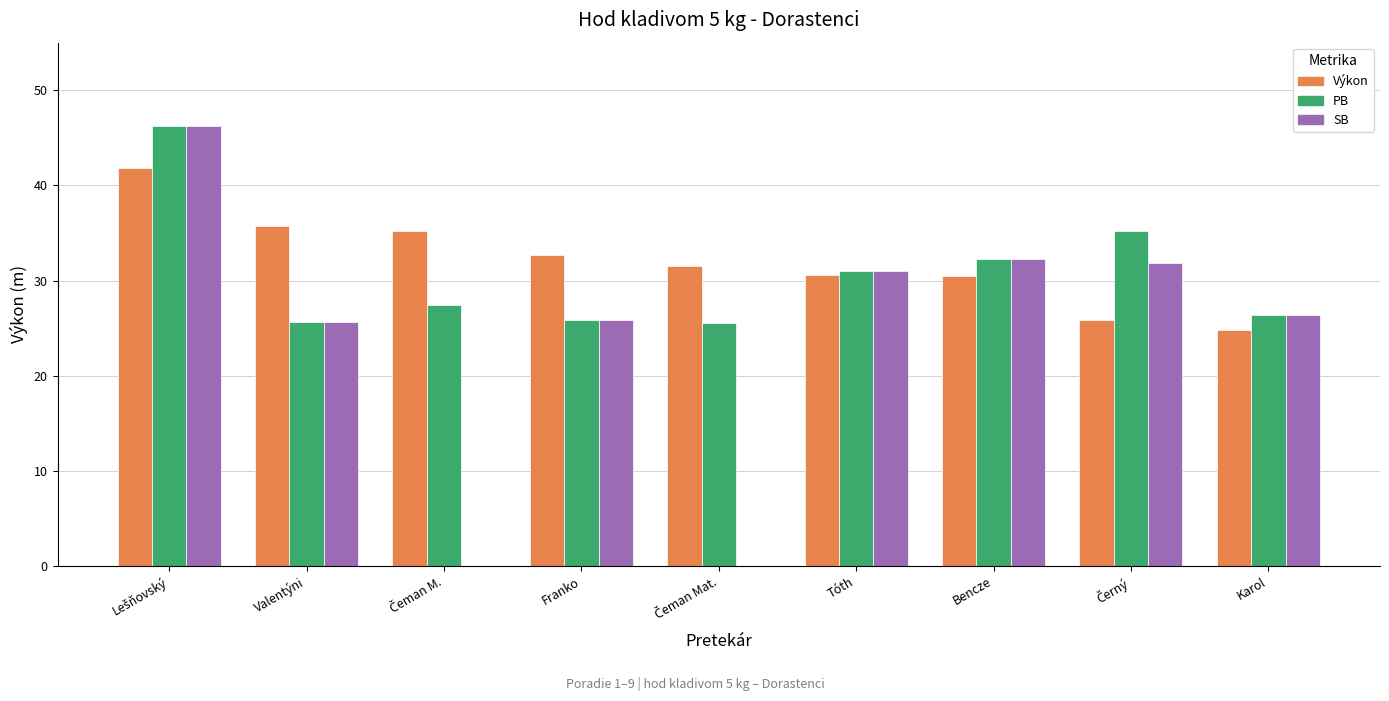

What is the maximum value shown in the chart?

46.2